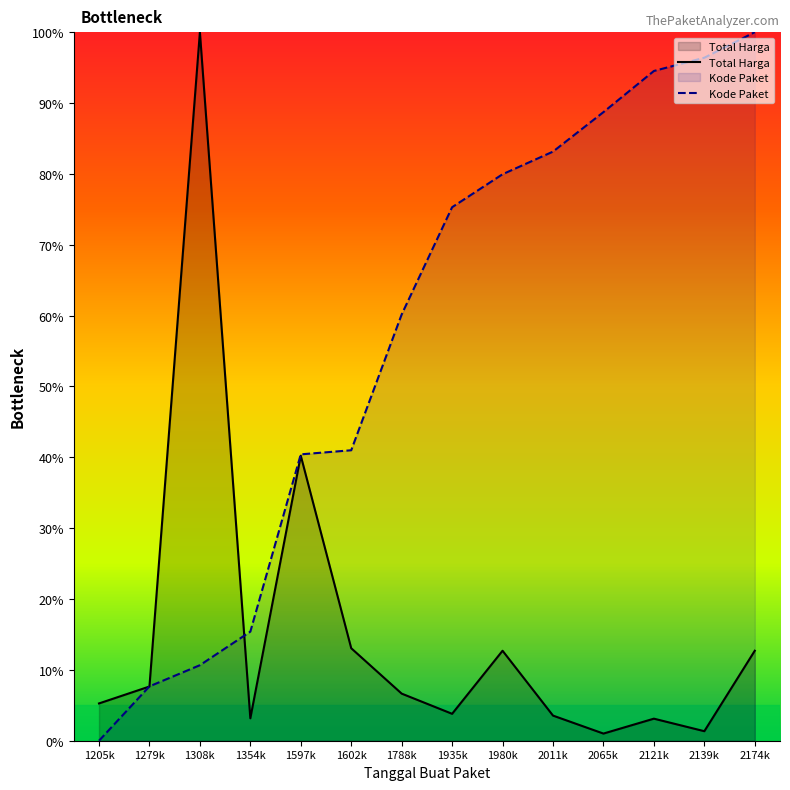

At which label does Kode Paket reach its peak?

2174k